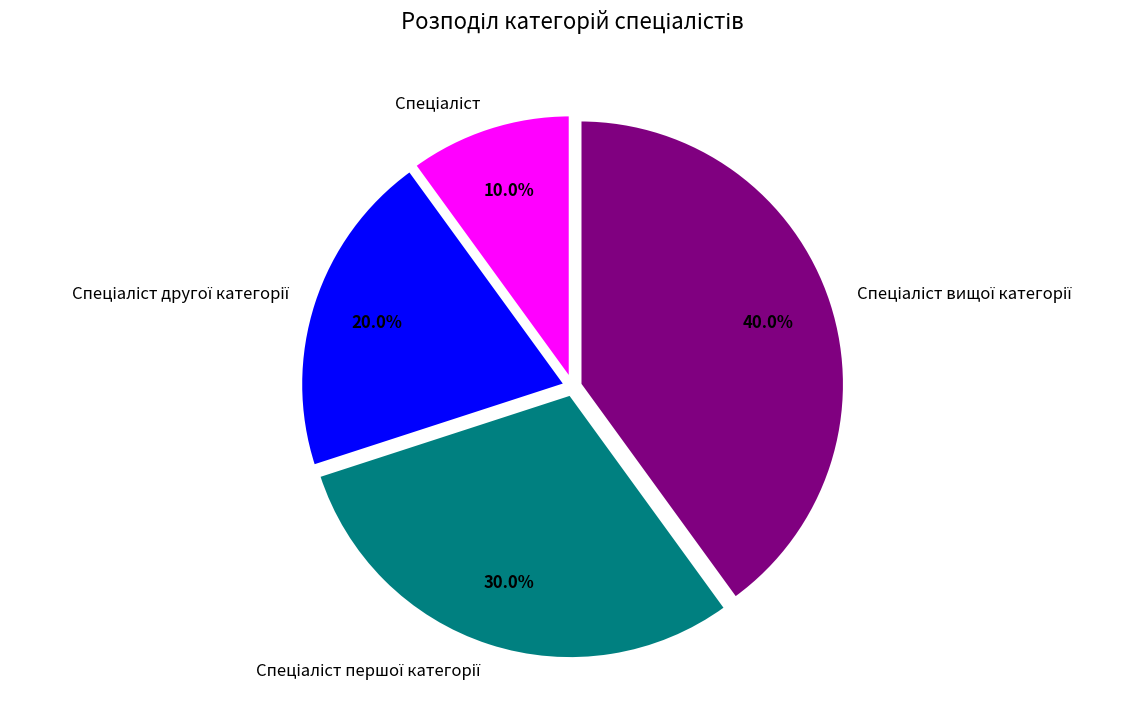

Is there a majority slice in this chart?

No